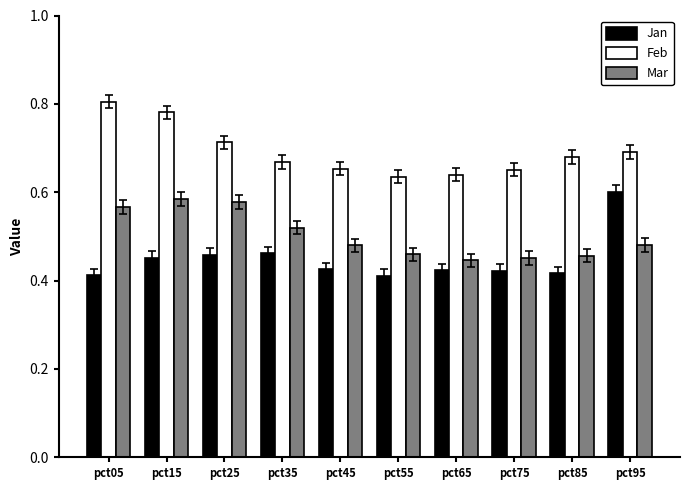

True or false: Feb has a value of 0.6 at pct55.

True